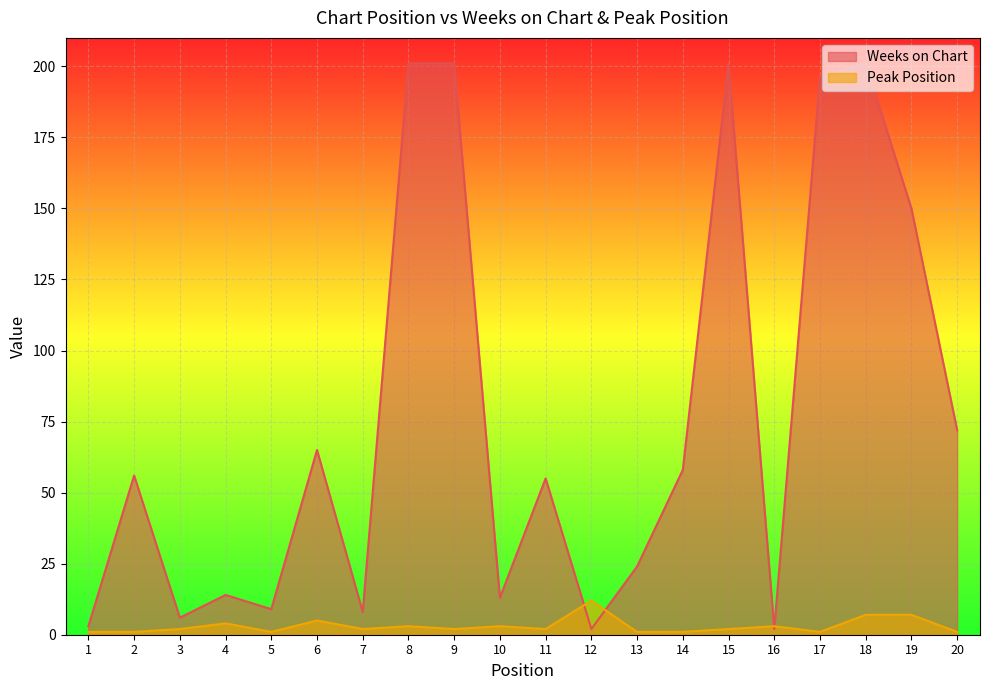

What is the difference between the second highest and second lowest values in the Peak Position series?

6